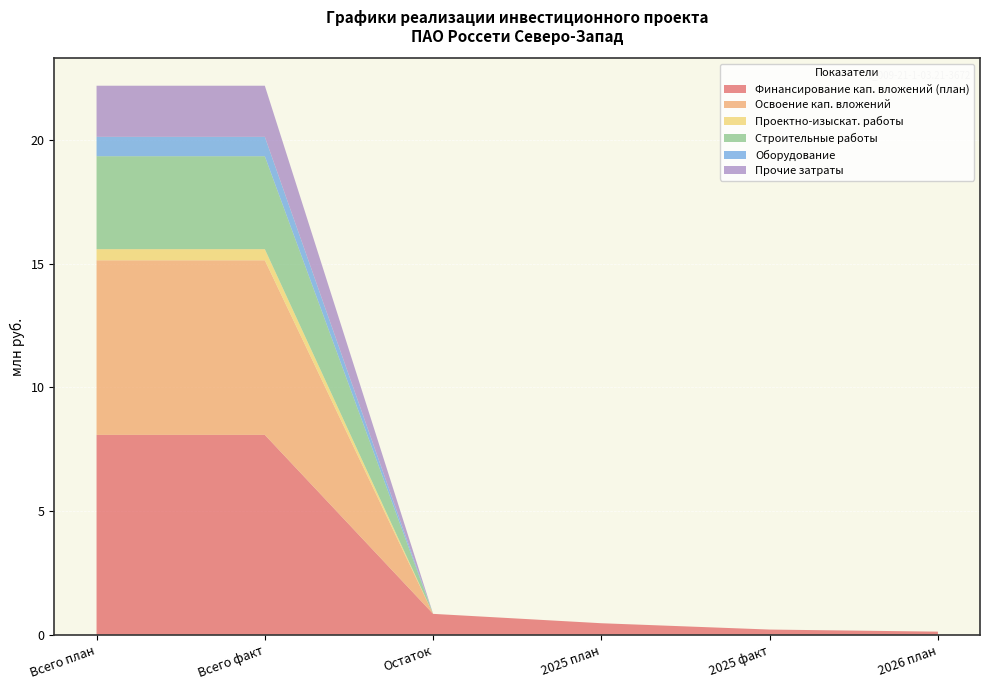

Reading left to right, list all the values displayed in this chart.

Финансирование кап. вложений (план): Всего план=8.1	Всего факт=8.1	Остаток=0.8	2025 план=0.5	2025 факт=0.2	2026 план=0.1
Освоение кап. вложений: Всего план=7.1	Всего факт=7.1	Остаток=0.0	2025 план=0.0	2025 факт=0.0	2026 план=0.0
Проектно-изыскат. работы: Всего план=0.4	Всего факт=0.4	Остаток=0.0	2025 план=0.0	2025 факт=0.0	2026 план=0.0
Строительные работы: Всего план=3.8	Всего факт=3.8	Остаток=0.0	2025 план=0.0	2025 факт=0.0	2026 план=0.0
Оборудование: Всего план=0.8	Всего факт=0.8	Остаток=0.0	2025 план=0.0	2025 факт=0.0	2026 план=0.0
Прочие затраты: Всего план=2.1	Всего факт=2.1	Остаток=0.0	2025 план=0.0	2025 факт=0.0	2026 план=0.0